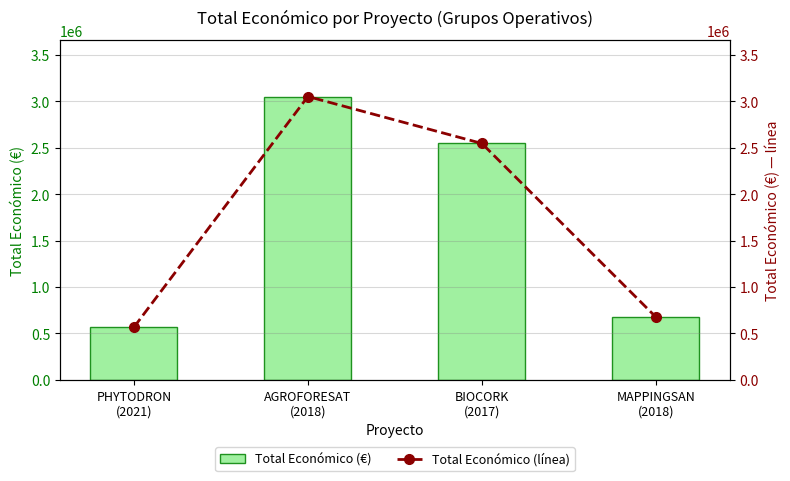

How many distinct data groups are displayed?

2